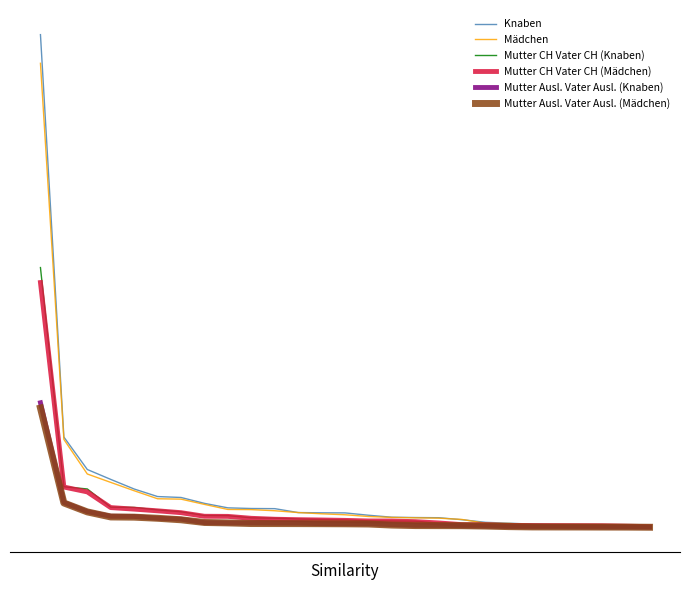

True or false: Mädchen and Mutter CH Vater CH (Mädchen) intersect in this chart.

False